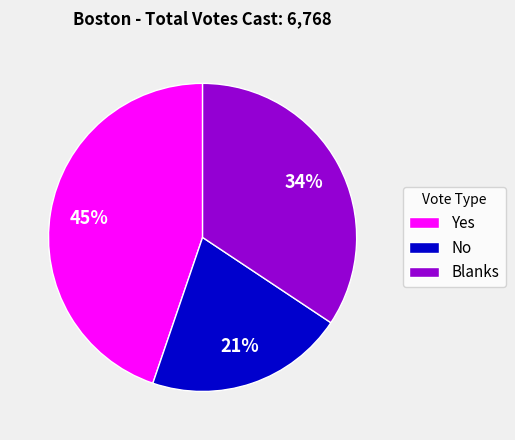

Is Blanks the majority of the pie?

No